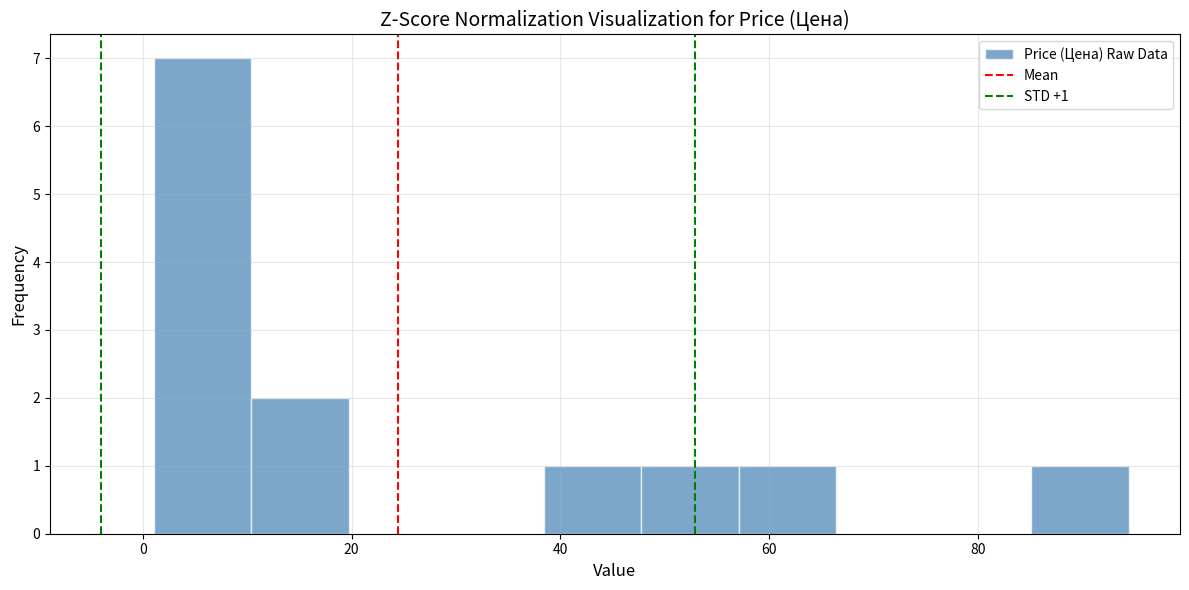

Over which range of the x-axis is the bar tallest?

2 to 10